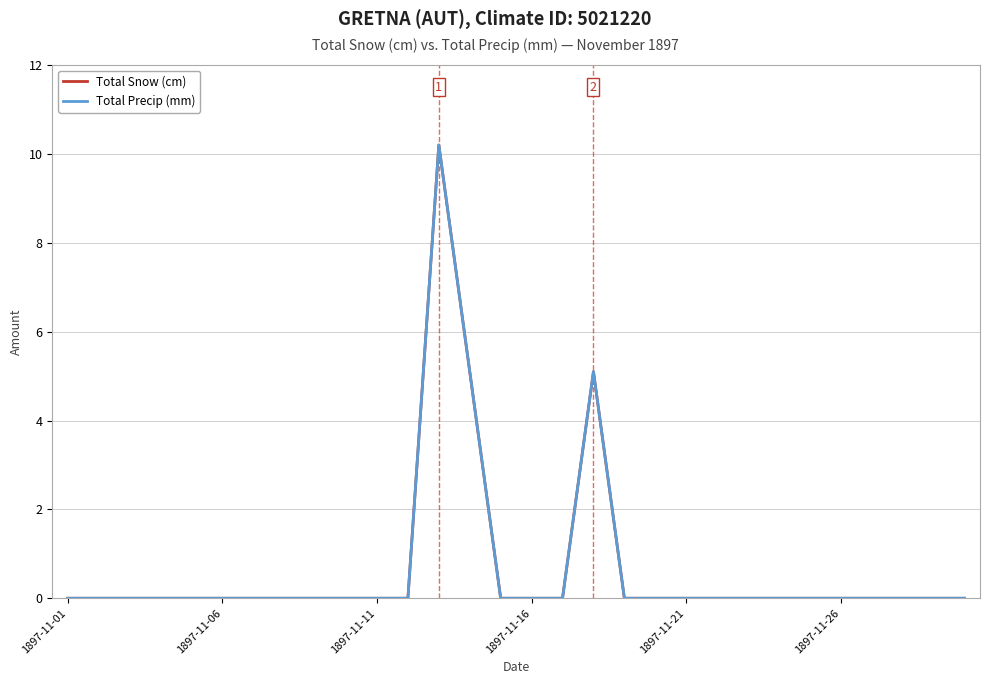

Is this an area chart (filled region under the line)?

No